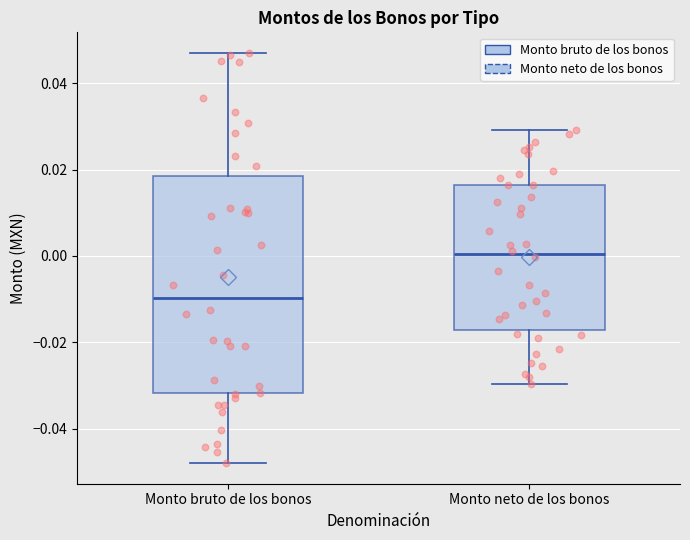

Reading left to right, transcribe this box plot: for each box, give where its median line is, the range the box spans, and where its two whiskers end, as read against the y-axis. The values are not printed on the chart, so give them approximately, as read against the axis.

Monto bruto de los bonos: median -0.010, box -0.032 to 0.018, whiskers -0.048 to 0.046
Monto neto de los bonos: median 0.000, box -0.018 to 0.016, whiskers -0.030 to 0.030